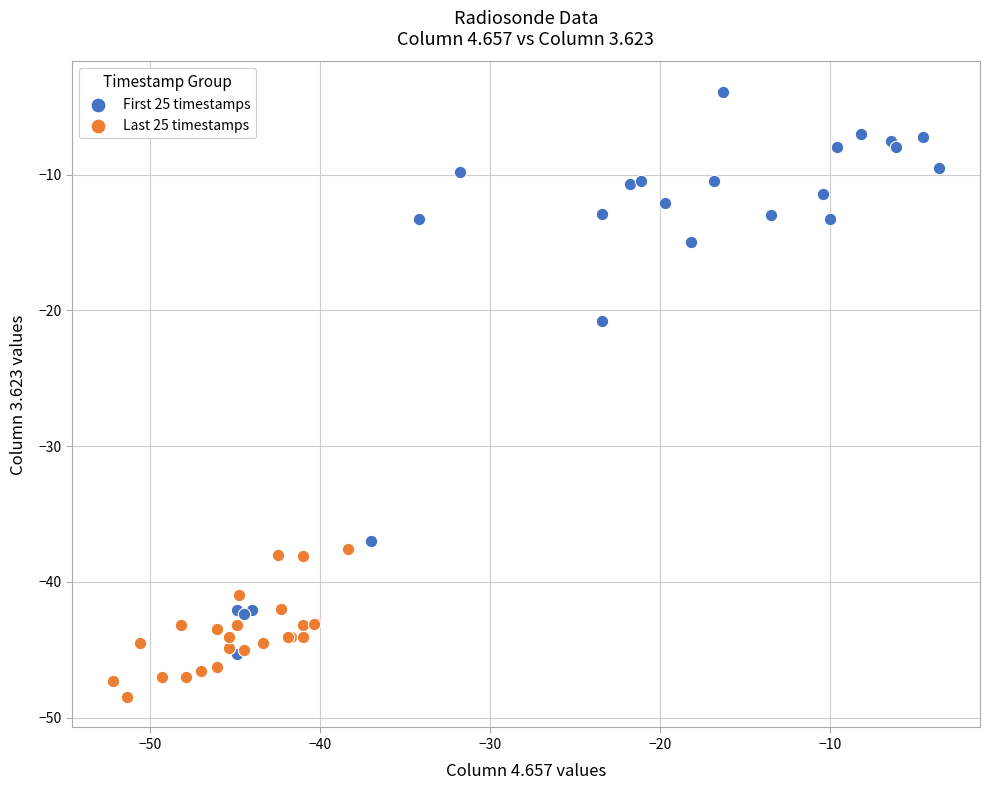

Which series has the widest spread of Y values?

First 25 timestamps